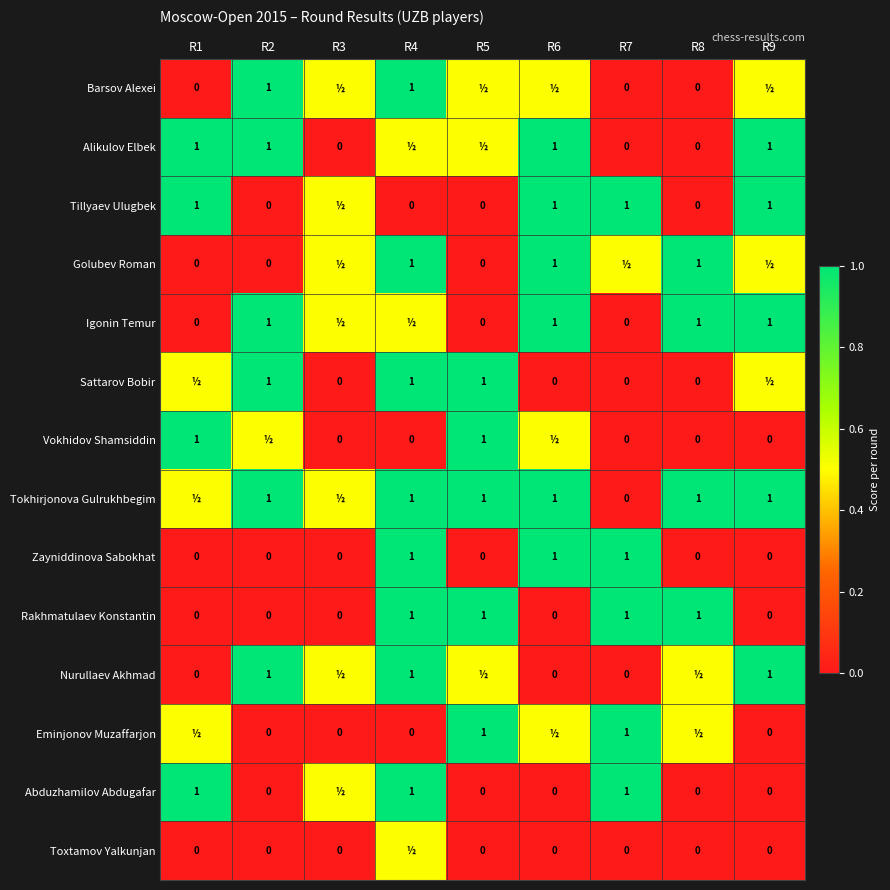

The value of Sattarov Bobir at R4 is 0.3. True or false?

False